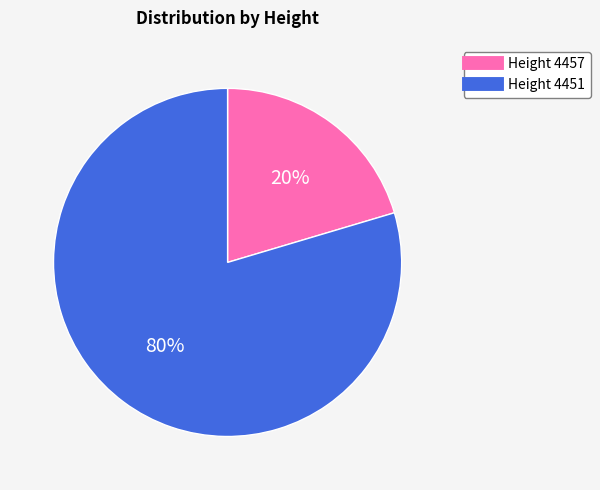

To the nearest percent, what is the average slice percentage?

50%